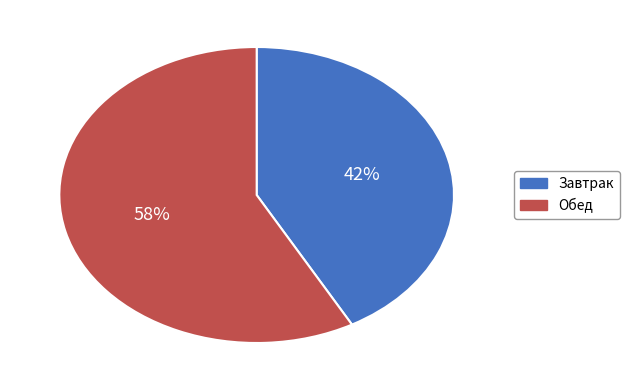

Approximately how many times larger is the value at Завтрак compared to Обед?

0.7